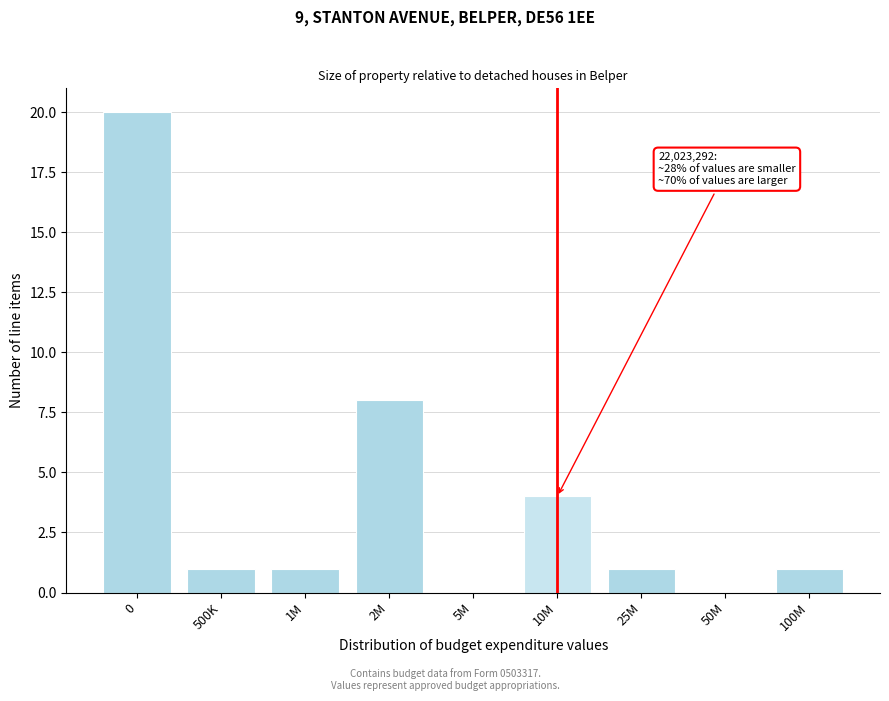

Reading left to right, extract all data points from this chart.

0=20	500K=1	1M=1	2M=8	5M=0	10M=4	25M=1	50M=0	100M=1